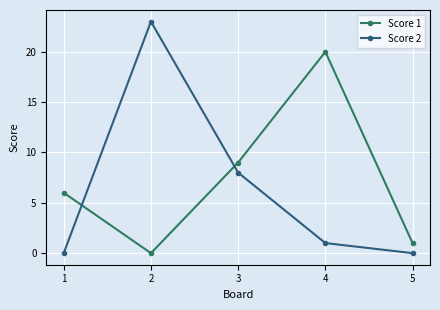

Reading right to left, transcribe all the data shown in this chart.

Score 1: 5=1	4=20	3=9	2=0	1=6
Score 2: 5=0	4=1	3=8	2=23	1=0